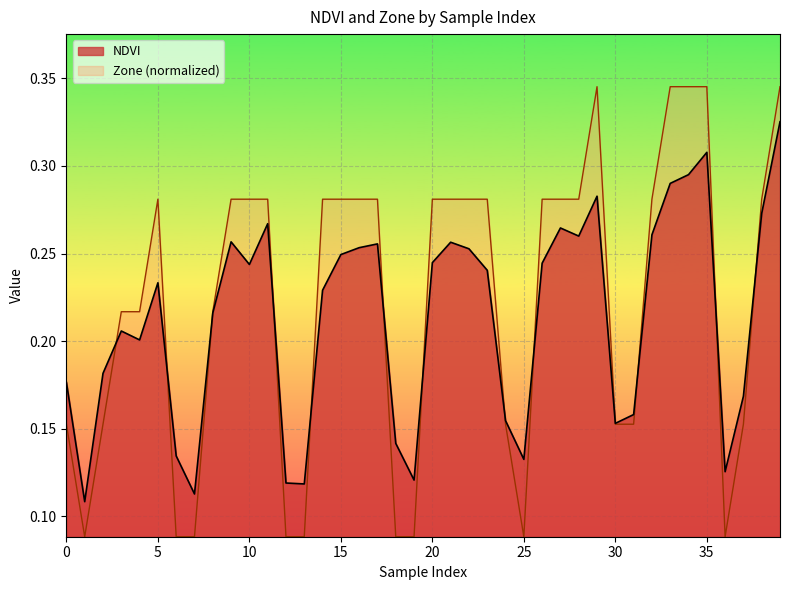

Rank the categories by Zone value from highest to lowest.

29, 33, 34, 35, 39, 5, 9, 10, 11, 14, 15, 16, 17, 20, 21, 22, 23, 26, 27, 28, 32, 38, 3, 4, 8, 0, 2, 24, 30, 31, 37, 1, 6, 7, 12, 13, 18, 19, 25, 36